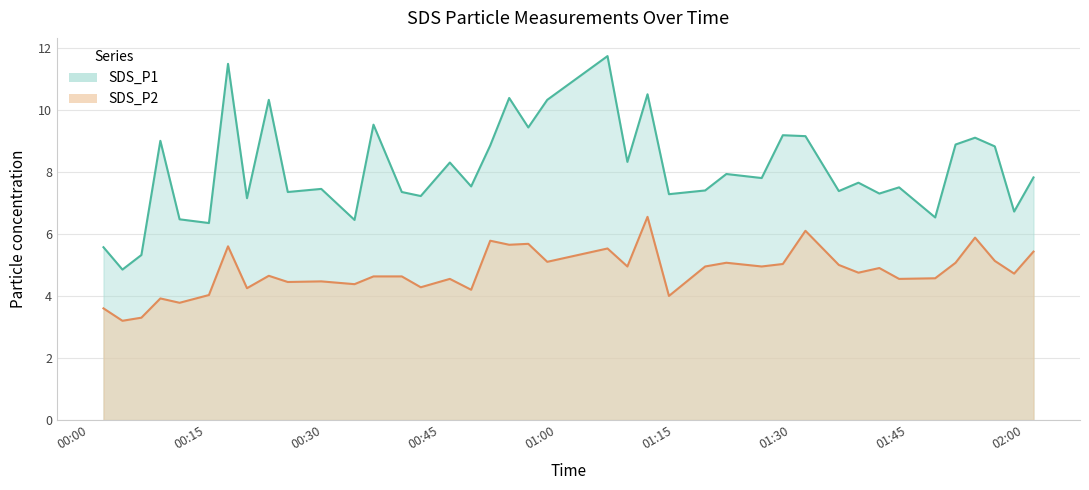

At which label is SDS_P2 closest to 4?

2021/08/24 01:14:22